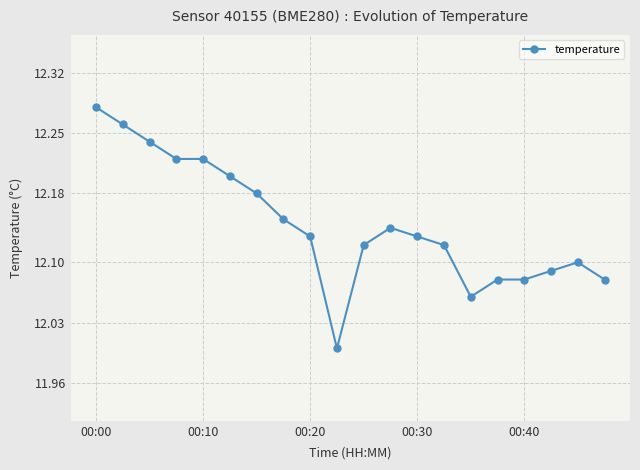

What is the minimum value shown in the chart?

12.0